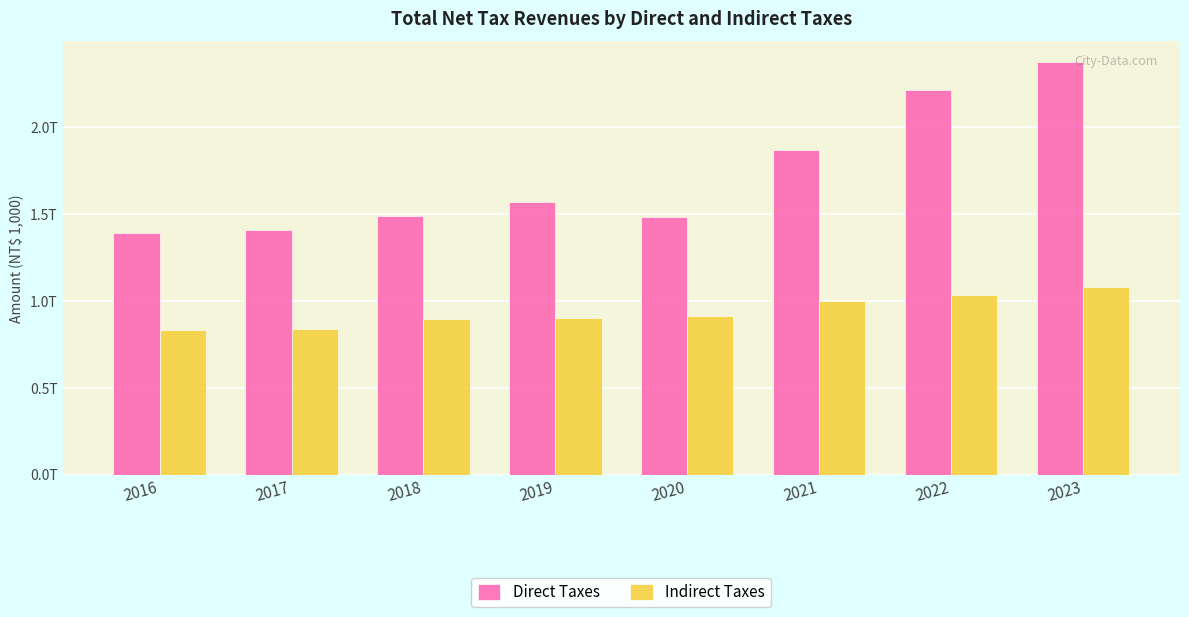

At 2020, list the series in order from largest to smallest.

Direct Taxes, Indirect Taxes